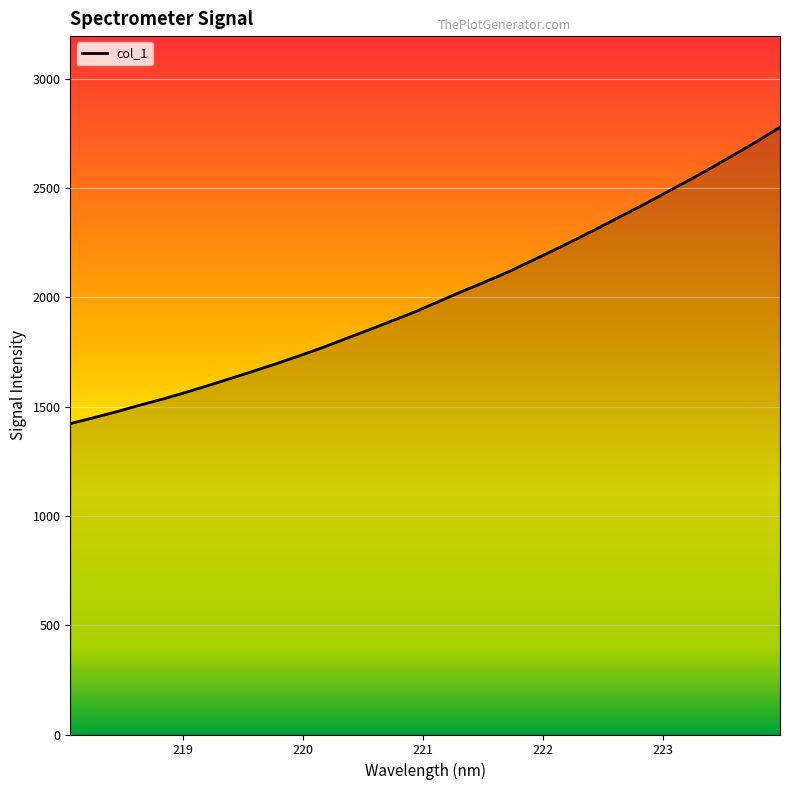

What is the maximum value shown in the chart?

2778.8